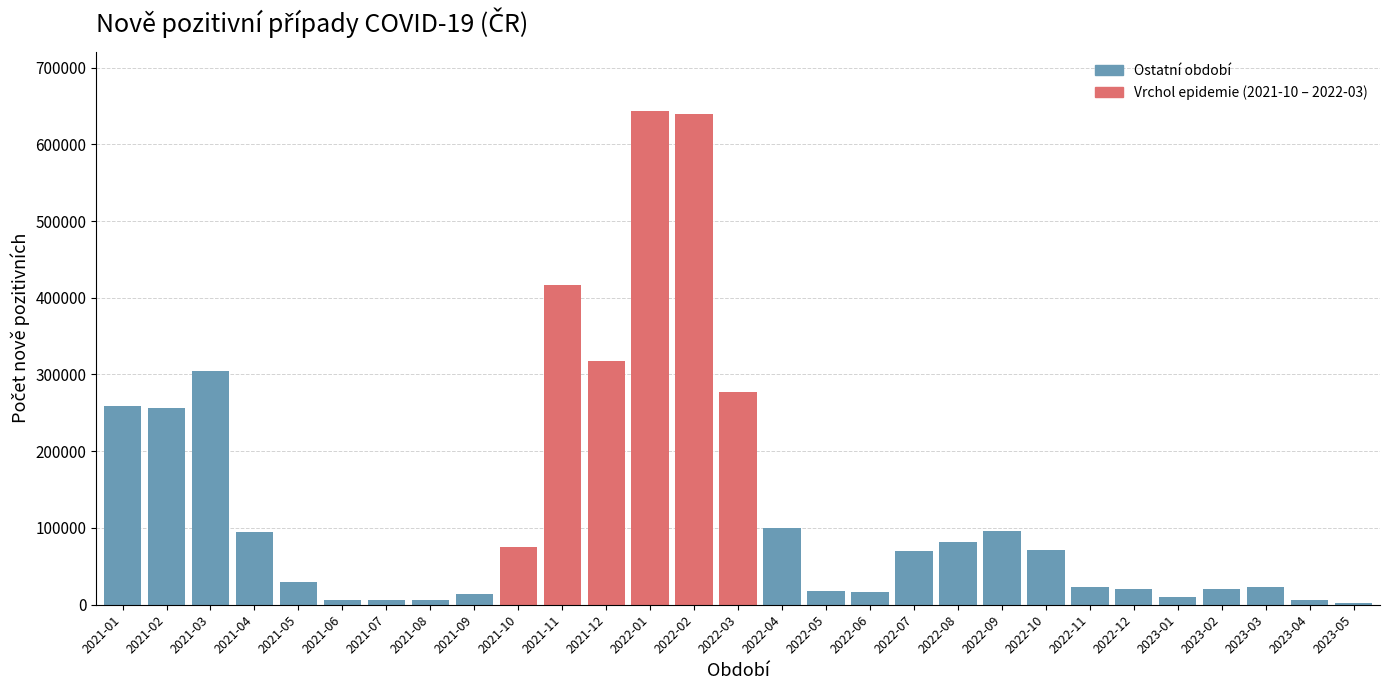

The value at 2021-10 is 124206. True or false?

False